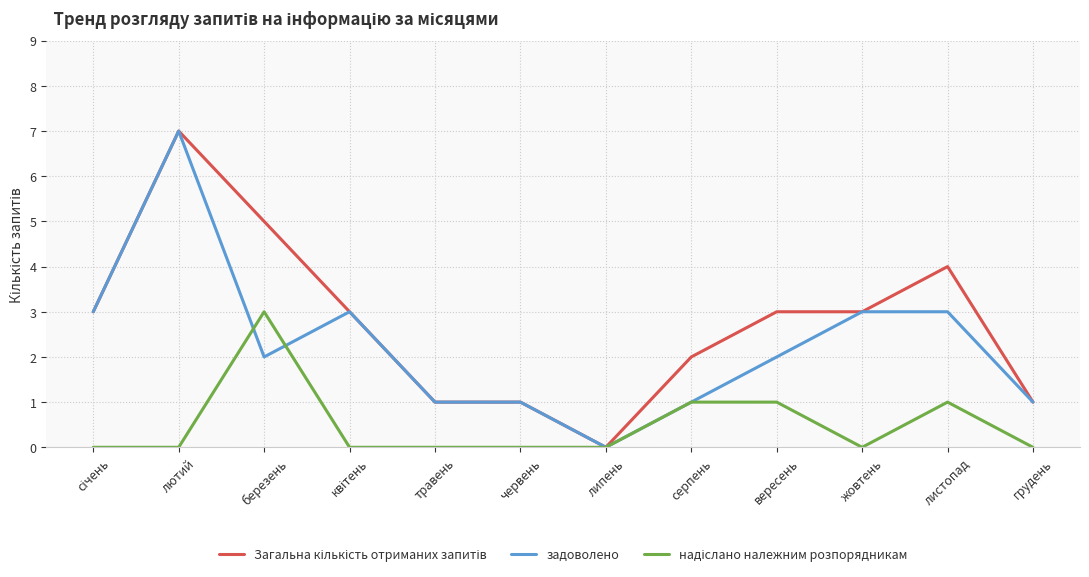

Is this an area chart (filled region under the line)?

No